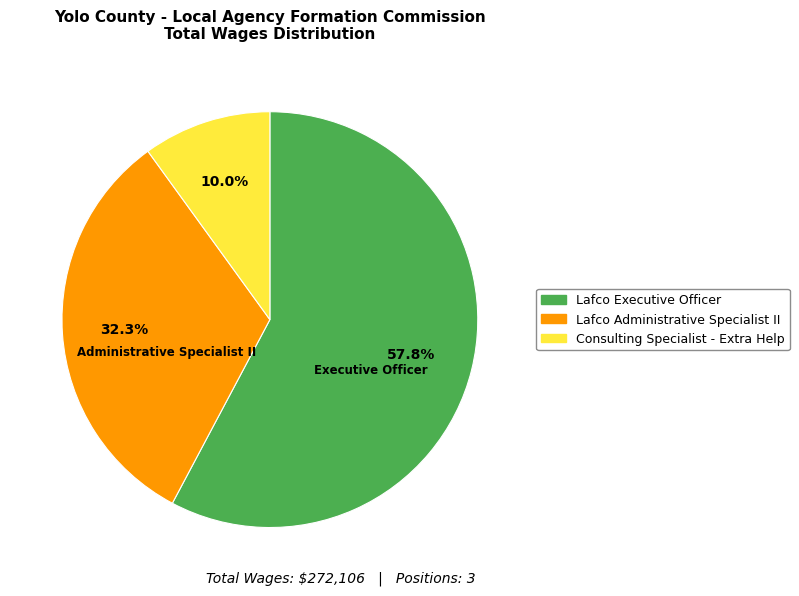

To the nearest percent, what portion does Lafco Administrative Specialist II represent?

32%